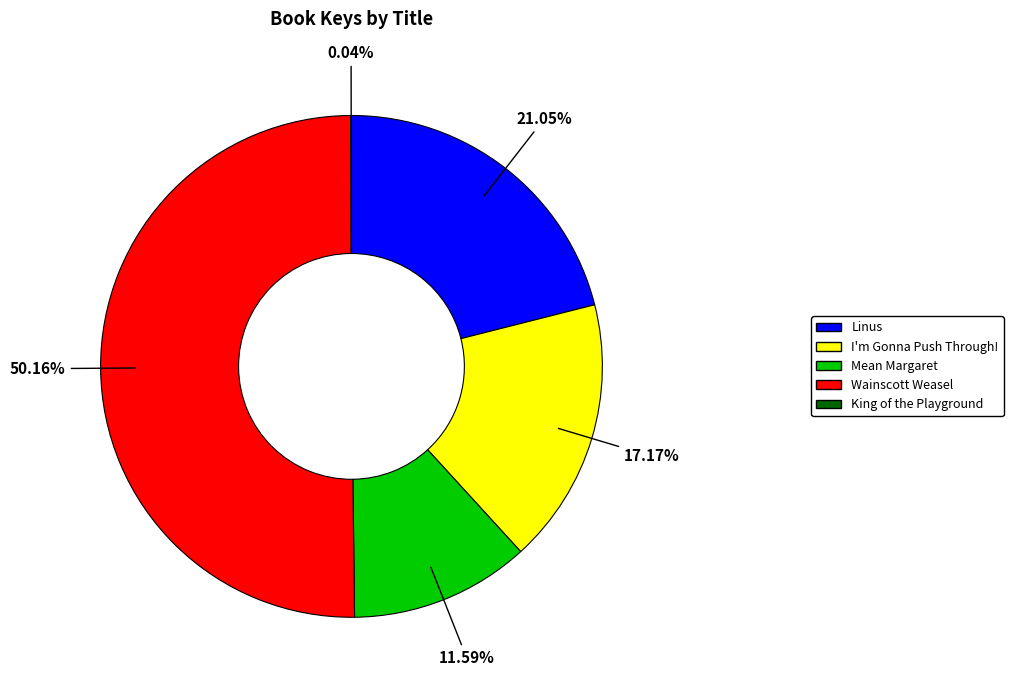

To the nearest percent, what is the average slice percentage?

20%